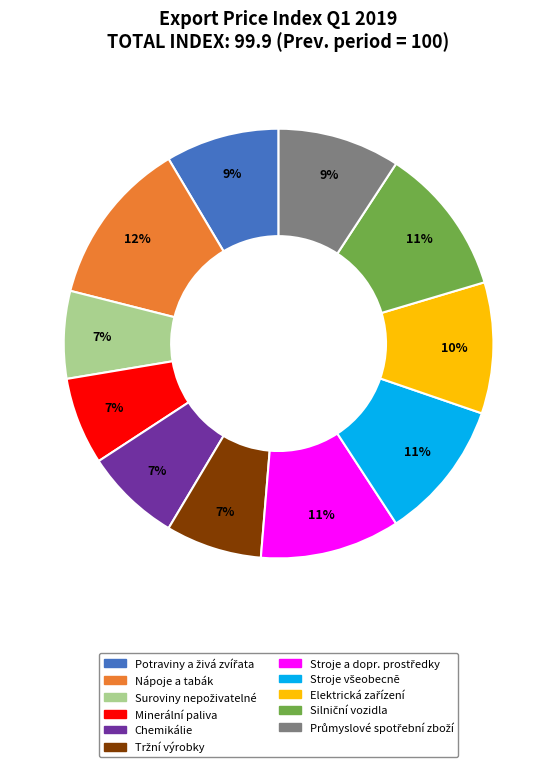

To the nearest percent, what is the average slice percentage?

9%